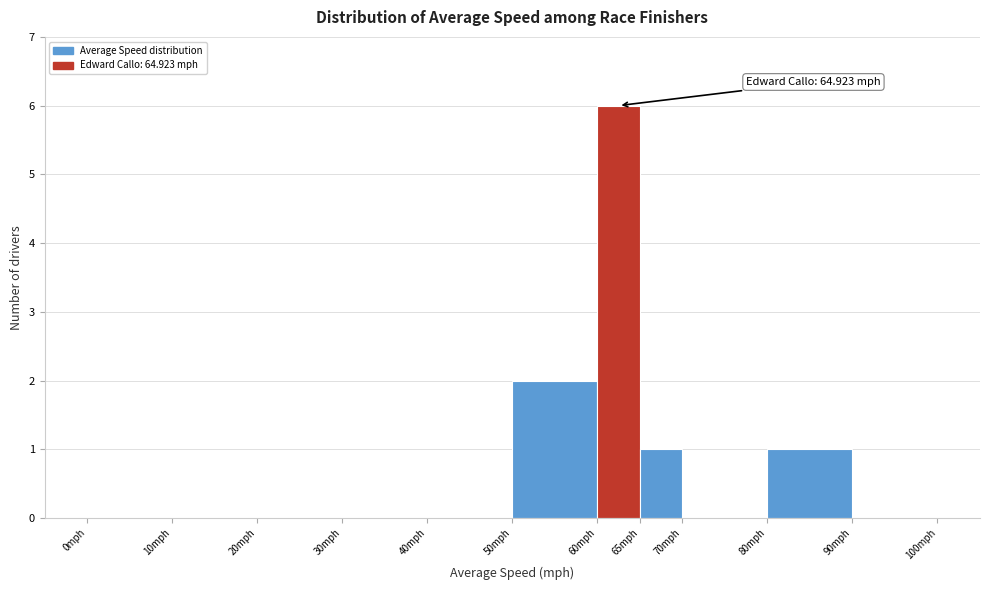

Which range on the x-axis has the tallest bar?

60 to 65